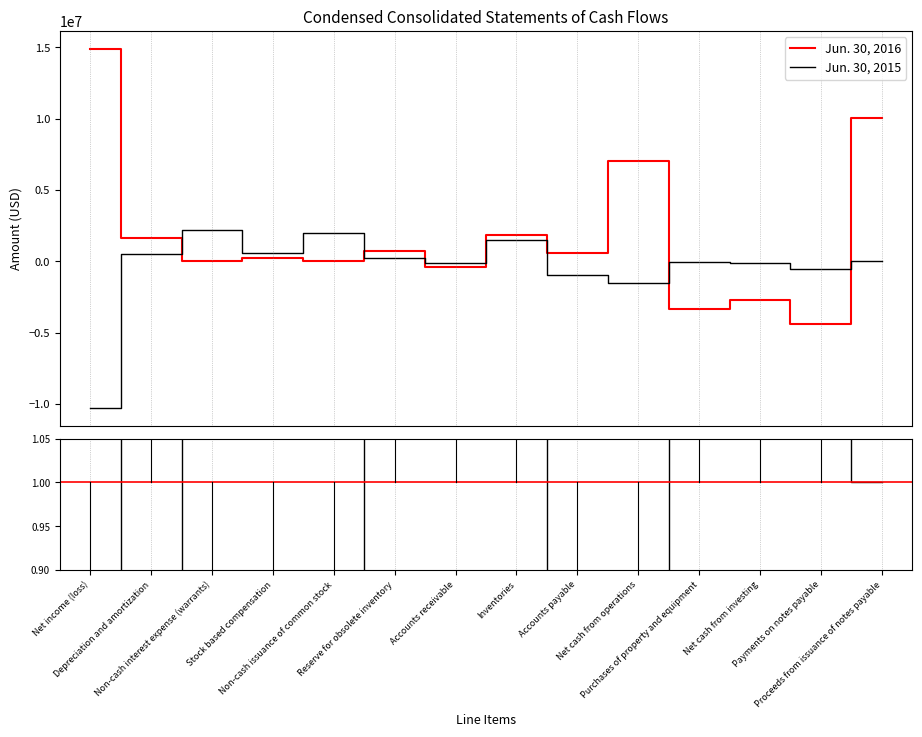

What is the sum of all Jun. 30, 2015 values?

-6434352